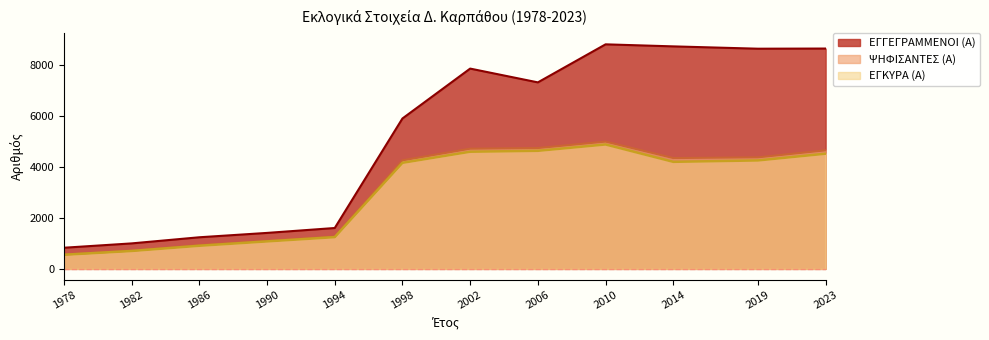

At which label does ΕΓΚΥΡΑ (Α) first exceed 4193?

2002